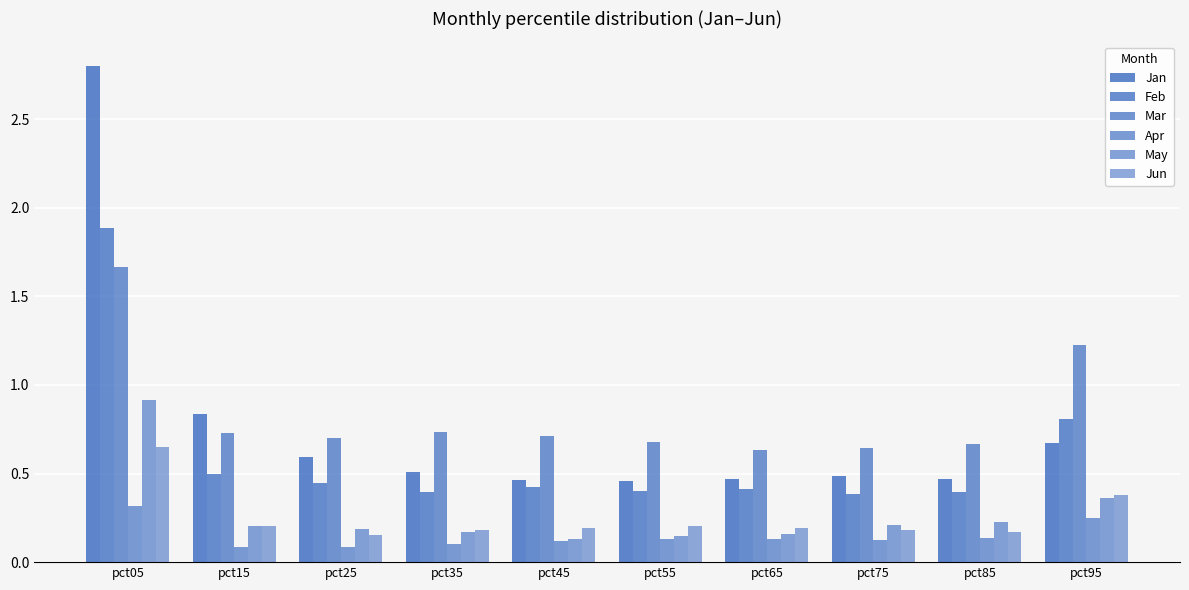

Which series changed the most between pct45 and pct65?

Mar